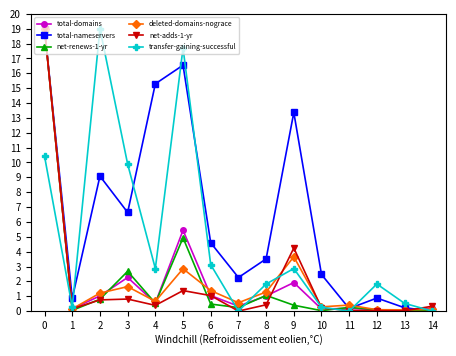

True or false: total-nameservers has a value of 5.2 at 2.

False